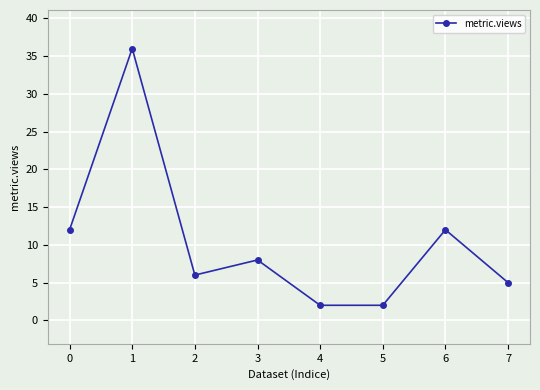

Does the chart display data point markers on the line(s)?

Yes